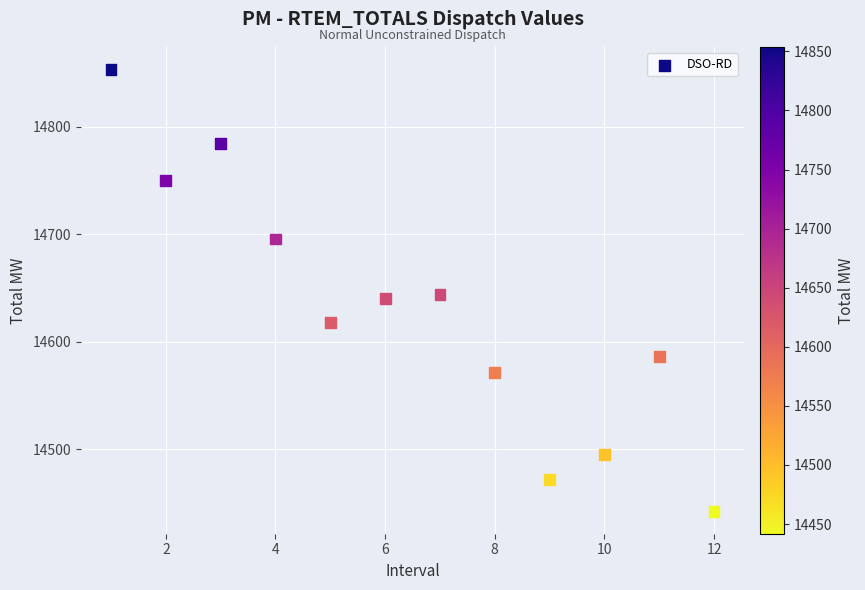

What is the range of X values (max minus min)?

11.0